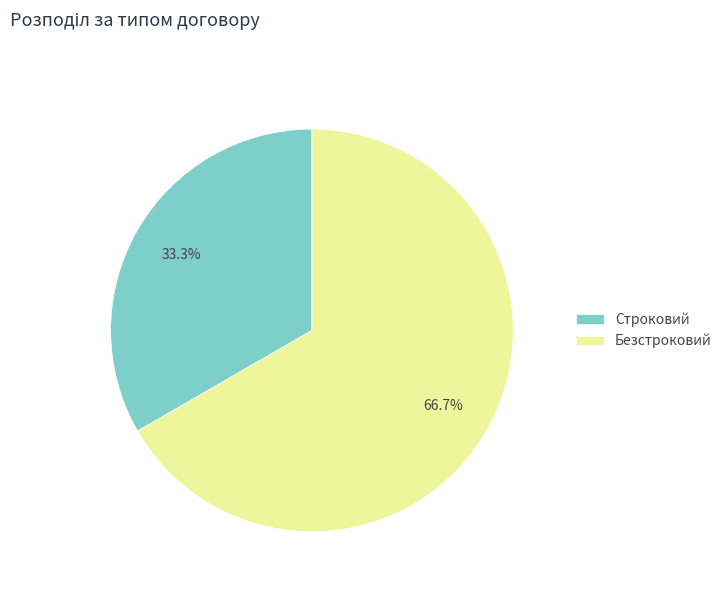

Combined, do Строковий and Безстроковий account for over 50%?

Yes